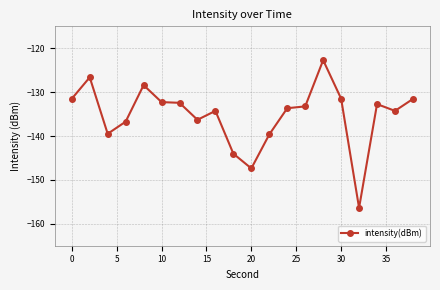

What is the value of the 10th point from the left?

-144.0